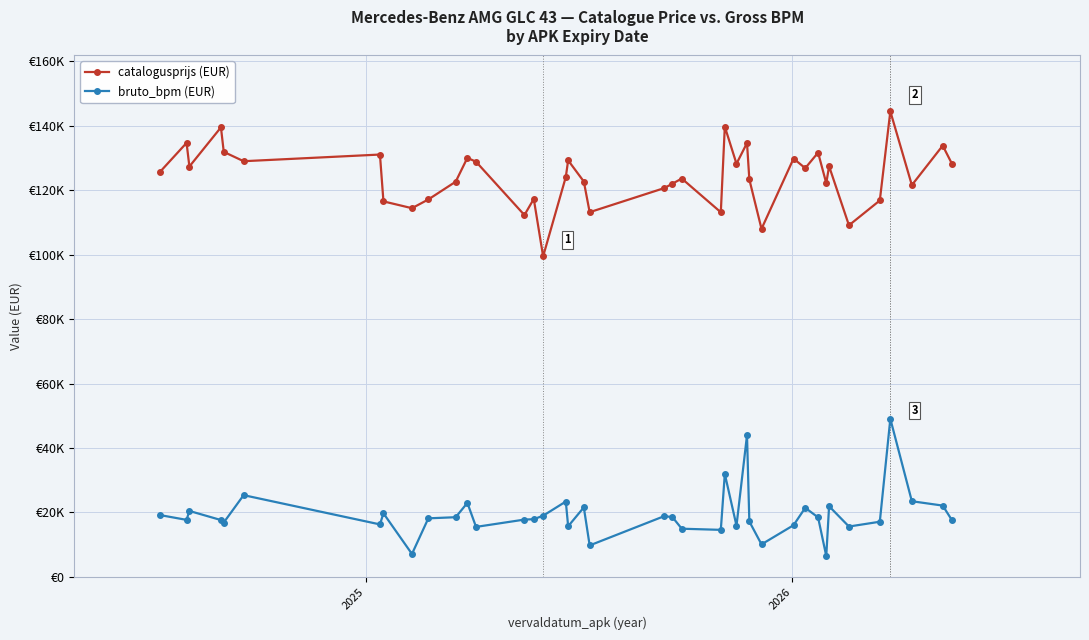

List the series in order of their peak value, lowest first.

bruto_bpm (EUR), catalogusprijs (EUR)